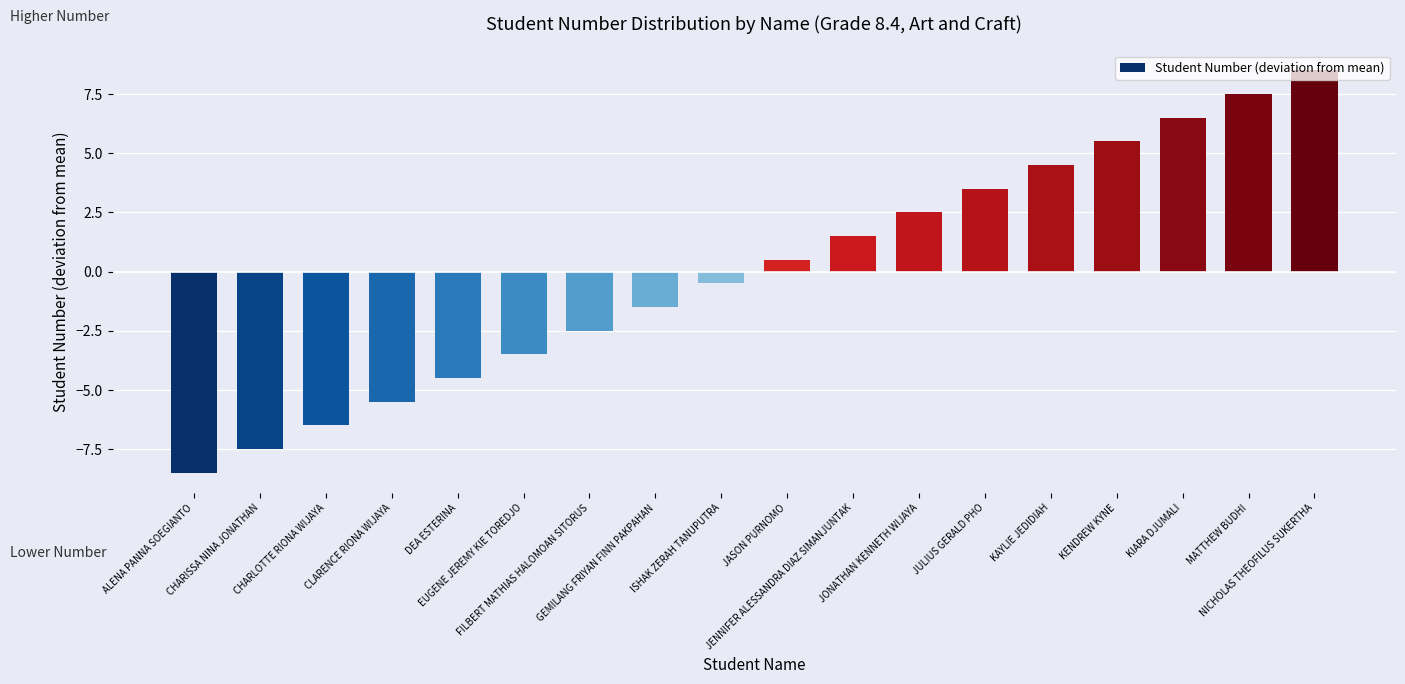

How many values are below 0?

9